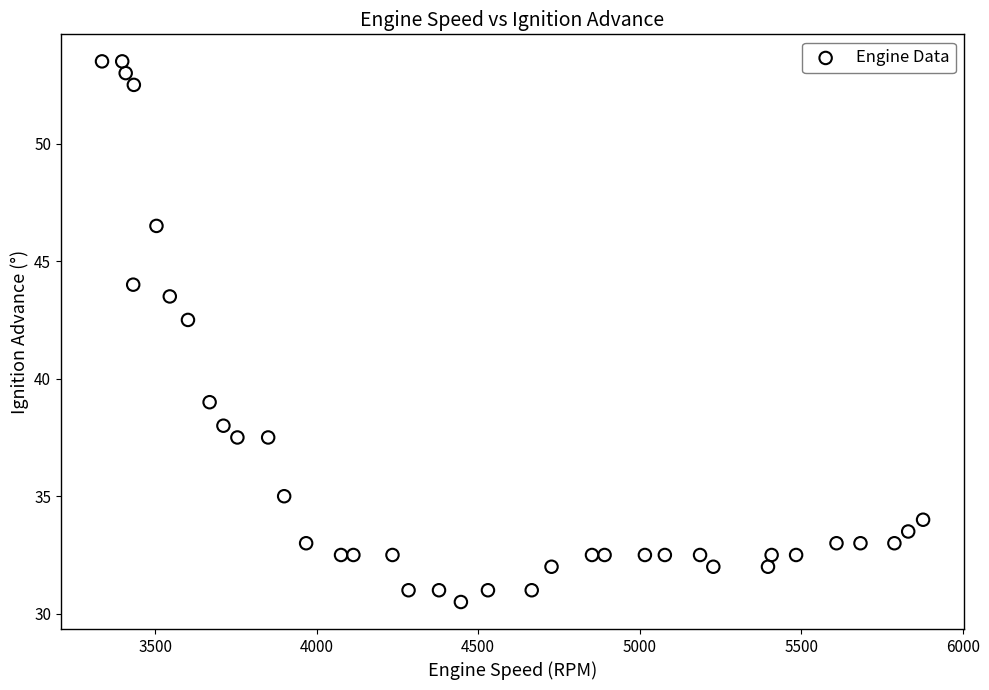

What is the range of Y values (max minus min)?

23.0